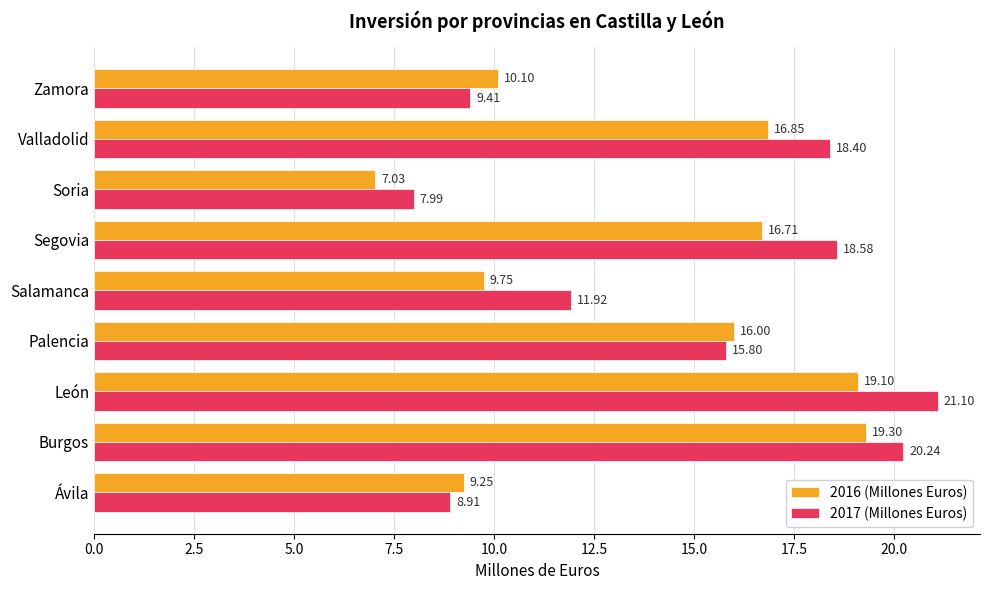

Rank the series by their maximum value, from lowest to highest.

2016 (Millones Euros), 2017 (Millones Euros)